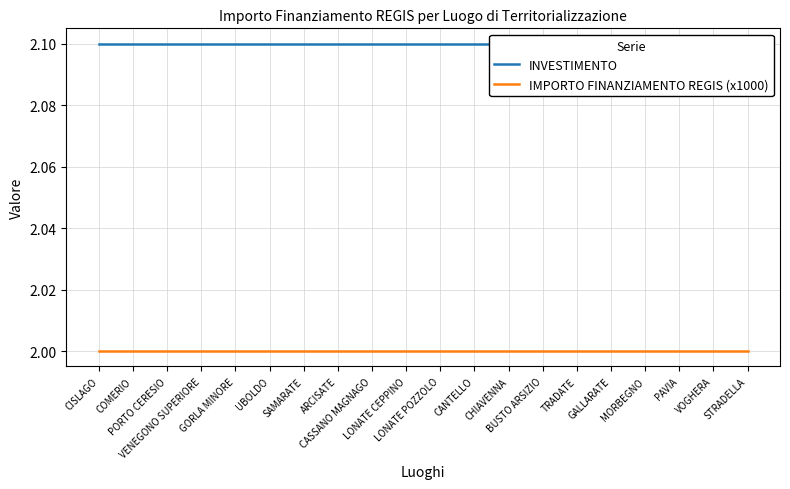

What is the spread (max minus min) of values at CANTELLO?

0.1